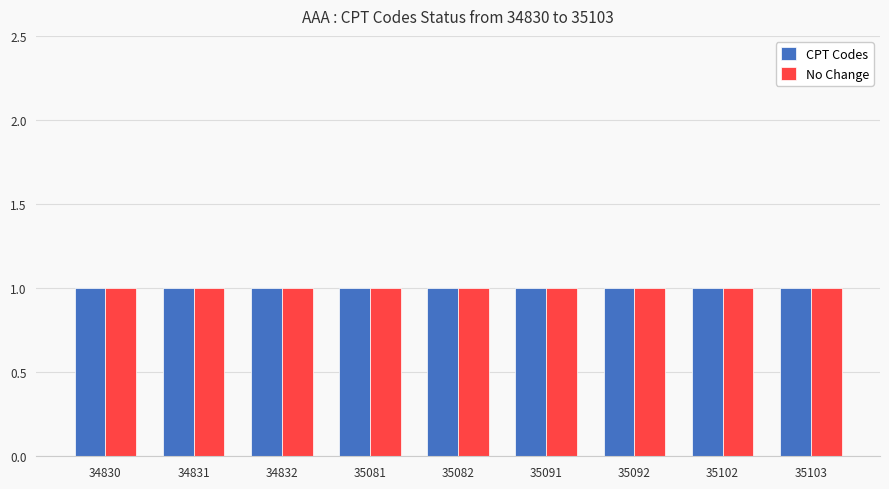

Approximately how many times larger is the value at 34831 compared to 35092?

1.0